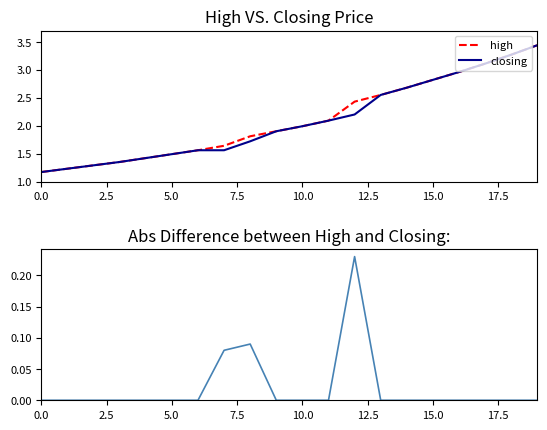

True or false: abs difference has more than 0 points higher than both neighbors.

True